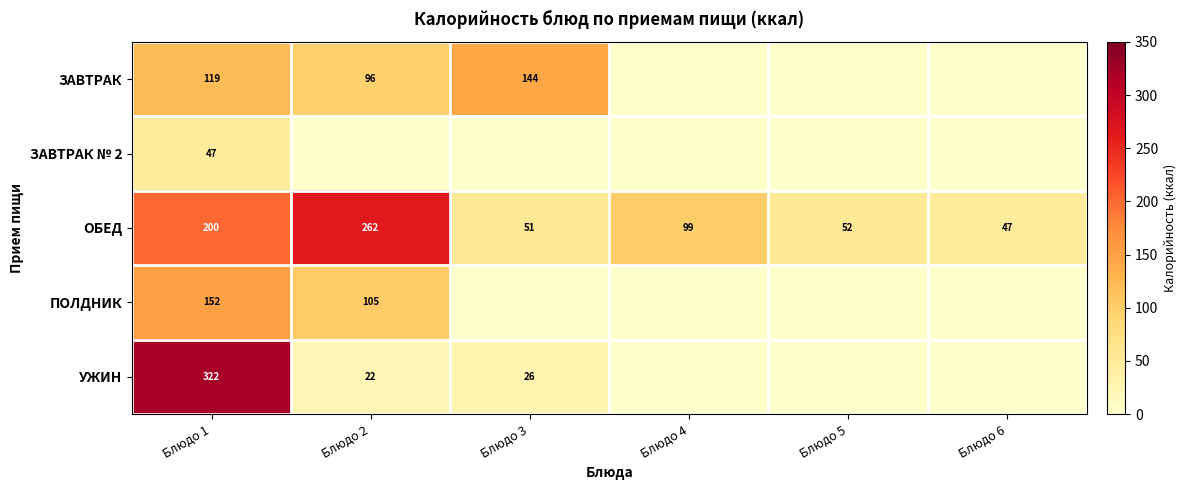

Is it true that ЗАВТРАК equals 189 at Блюдо 3?

False